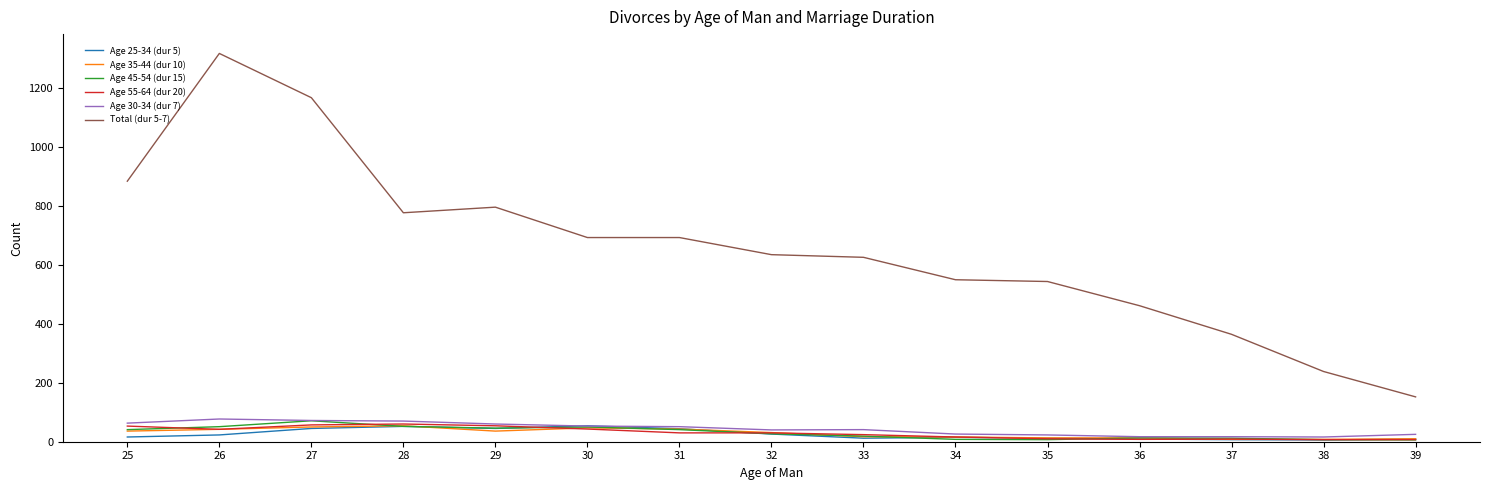

What is the greatest value displayed?

1316